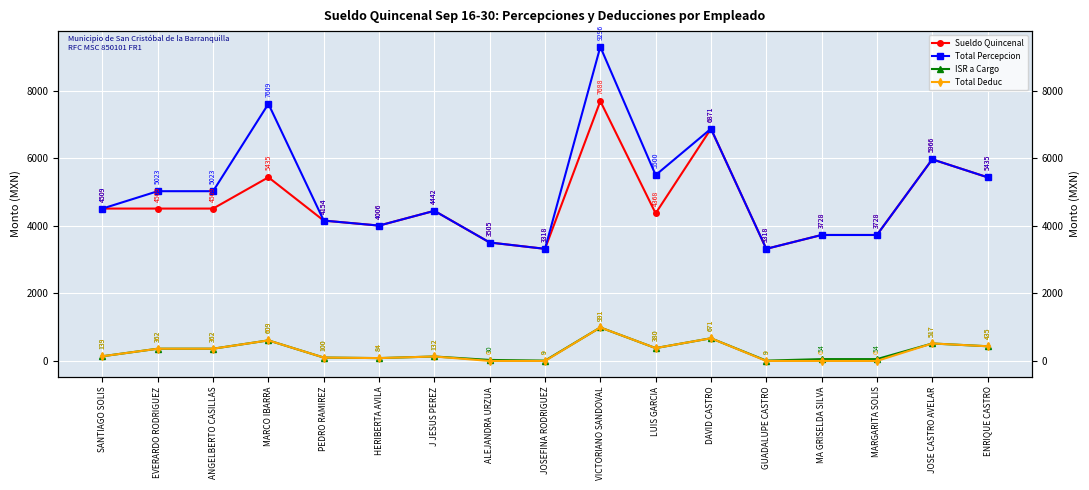

Reading left to right, transcribe all the data shown in this chart.

Sueldo Quincenal: SANTIAGO SOLIS=4509.0	EVERARDO RODRIGUEZ=4509.0	ANGELBERTO CASILLAS=4509.0	MARCO IBARRA=5434.8	PEDRO RAMIREZ=4153.5	HERIBERTA AVILA=4005.5	J JESUS PEREZ=4442.5	ALEJANDRA URZUA=3505.0	JOSEFINA RODRIGUEZ=3317.5	VICTORIANO SANDOVAL=7688.0	LUIS GARCIA=4368.0	DAVID CASTRO=6871.2	GUADALUPE CASTRO=3317.5	MA GRISELDA SILVA=3727.5	MARGARITA SOLIS=3727.5	JOSE CASTRO AVELAR=5966.5	ENRIQUE CASTRO=5434.8
Total Percepcion: SANTIAGO SOLIS=4509.0	EVERARDO RODRIGUEZ=5023.3	ANGELBERTO CASILLAS=5023.3	MARCO IBARRA=7608.8	PEDRO RAMIREZ=4153.5	HERIBERTA AVILA=4005.5	J JESUS PEREZ=4442.5	ALEJANDRA URZUA=3505.0	JOSEFINA RODRIGUEZ=3317.5	VICTORIANO SANDOVAL=9295.7	LUIS GARCIA=5499.8	DAVID CASTRO=6871.2	GUADALUPE CASTRO=3317.5	MA GRISELDA SILVA=3727.5	MARGARITA SOLIS=3727.5	JOSE CASTRO AVELAR=5966.5	ENRIQUE CASTRO=5434.8
ISR a Cargo: SANTIAGO SOLIS=139.1	EVERARDO RODRIGUEZ=362.1	ANGELBERTO CASILLAS=362.1	MARCO IBARRA=608.6	PEDRO RAMIREZ=100.4	HERIBERTA AVILA=84.3	J JESUS PEREZ=131.9	ALEJANDRA URZUA=29.9	JOSEFINA RODRIGUEZ=9.5	VICTORIANO SANDOVAL=990.8	LUIS GARCIA=380.3	DAVID CASTRO=671.2	GUADALUPE CASTRO=9.5	MA GRISELDA SILVA=54.1	MARGARITA SOLIS=54.1	JOSE CASTRO AVELAR=517.1	ENRIQUE CASTRO=434.8
Total Deduc: SANTIAGO SOLIS=139.1	EVERARDO RODRIGUEZ=362.1	ANGELBERTO CASILLAS=362.1	MARCO IBARRA=608.6	PEDRO RAMIREZ=100.4	HERIBERTA AVILA=84.3	J JESUS PEREZ=131.9	ALEJANDRA URZUA=0.0	JOSEFINA RODRIGUEZ=0.0	VICTORIANO SANDOVAL=990.8	LUIS GARCIA=380.3	DAVID CASTRO=671.2	GUADALUPE CASTRO=0.0	MA GRISELDA SILVA=0.0	MARGARITA SOLIS=0.0	JOSE CASTRO AVELAR=517.1	ENRIQUE CASTRO=434.8